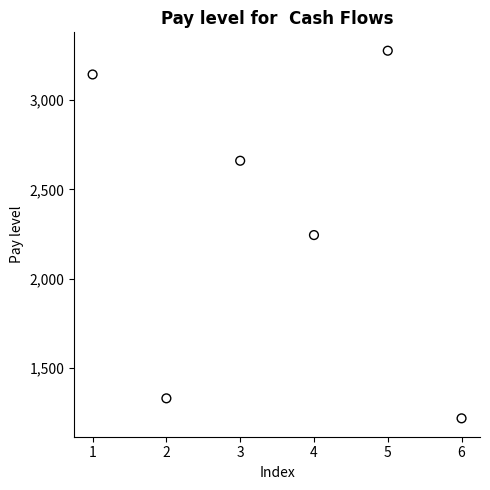

What is the average X value?

4